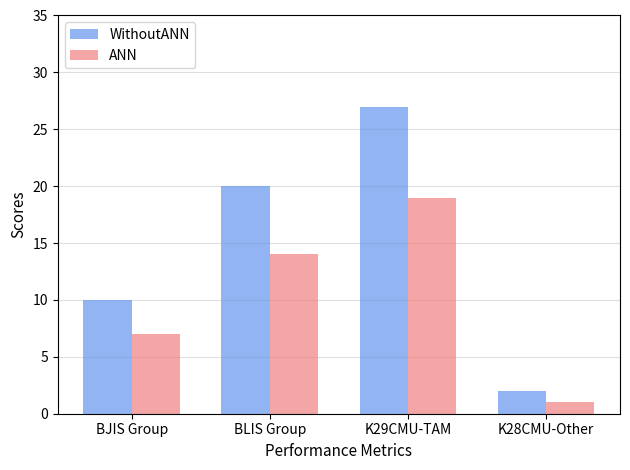

How many distinct data groups are displayed?

2